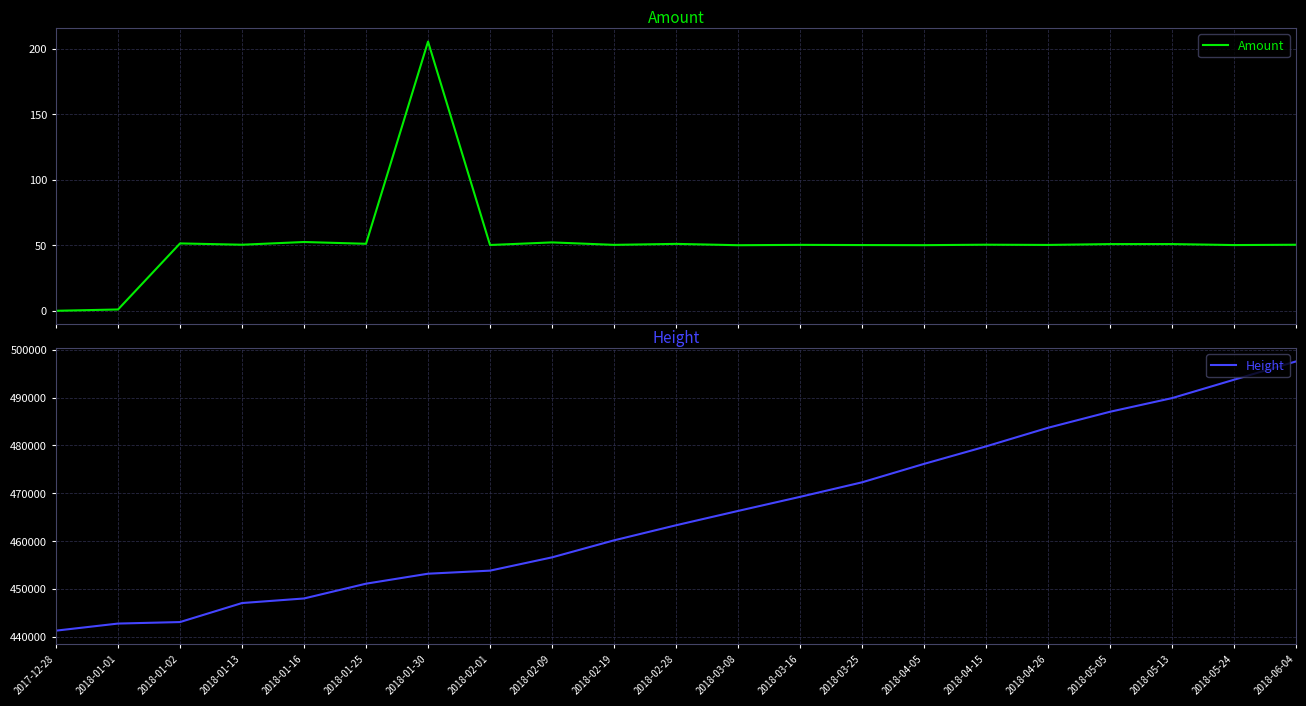

What is the total value across all series at 2018-02-09?

456659.2